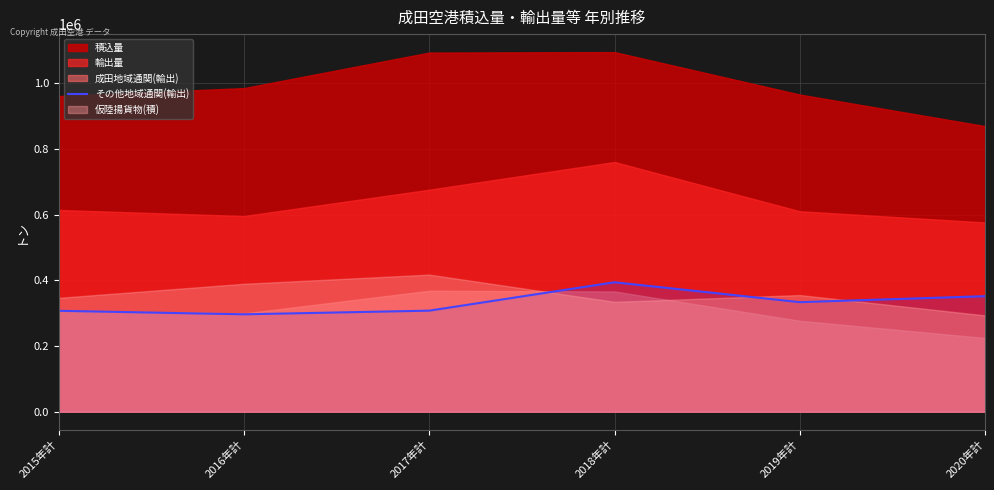

The value of その他地域通関(輸出) at 2016年計 is 296502. True or false?

True